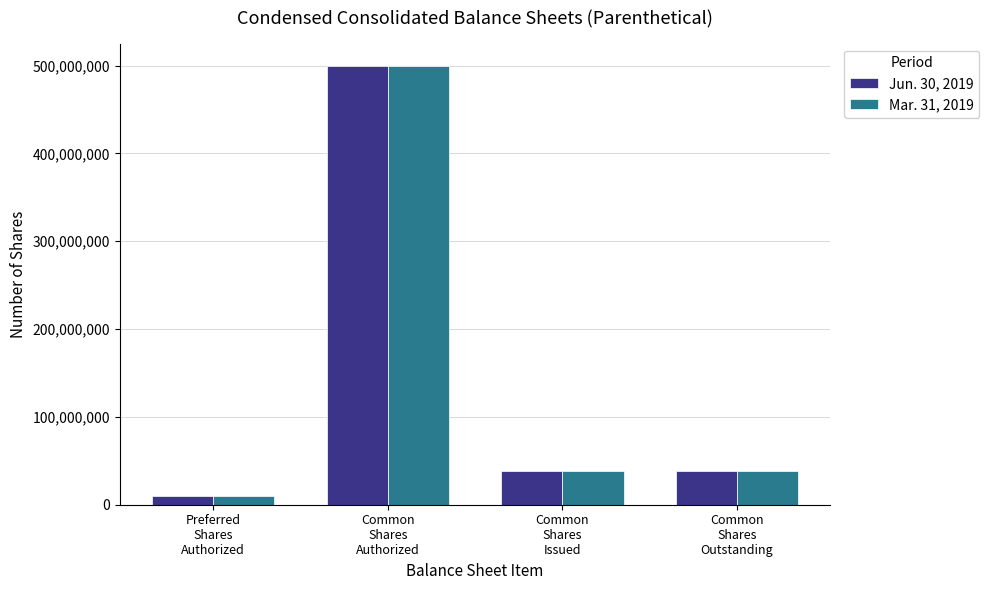

What is the value of the Jun. 30, 2019 bar at the 2nd from the left?

500000000